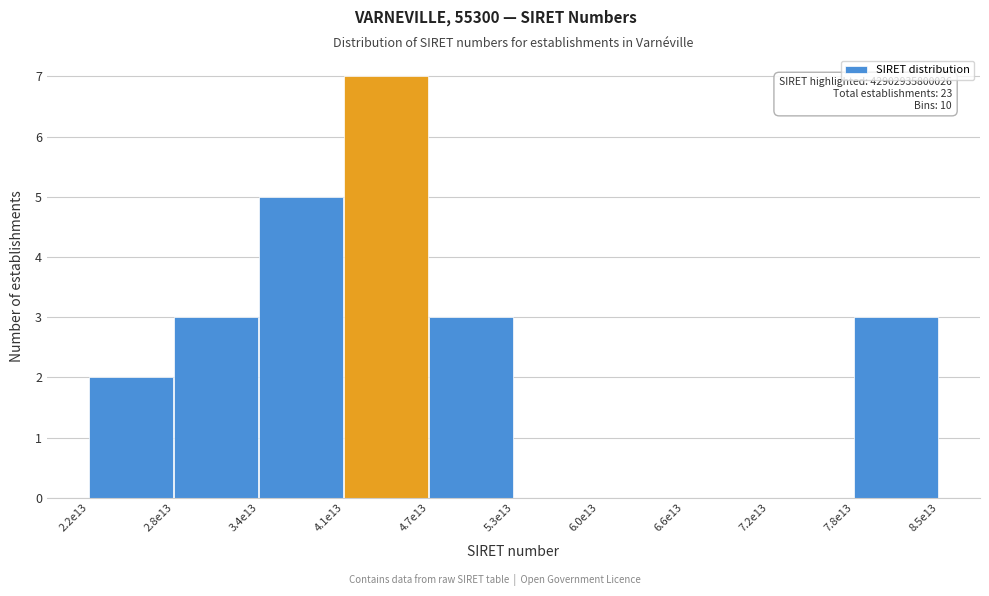

Reading left to right, list all the values displayed in this chart.

2.2e13=2	2.8e13=3	3.4e13=5	4.1e13=7	4.7e13=3	5.3e13=0	6.0e13=0	6.6e13=0	7.2e13=0	7.8e13=3